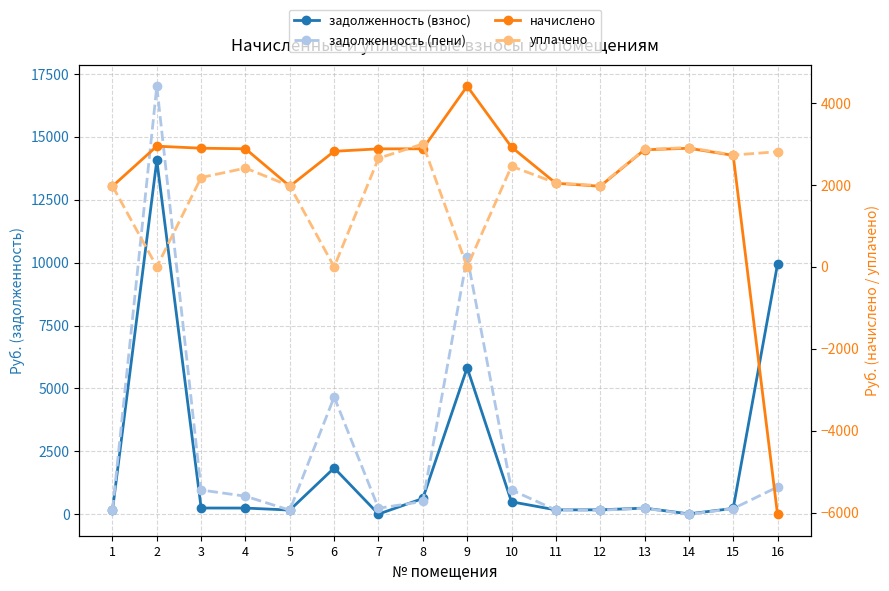

What is the maximum value shown in the chart?

17011.7